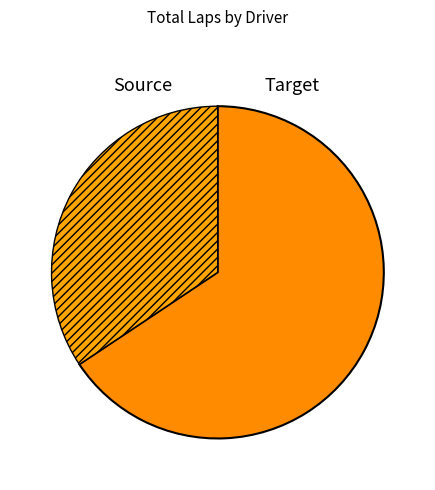

Count the number of slices in the pie.

2